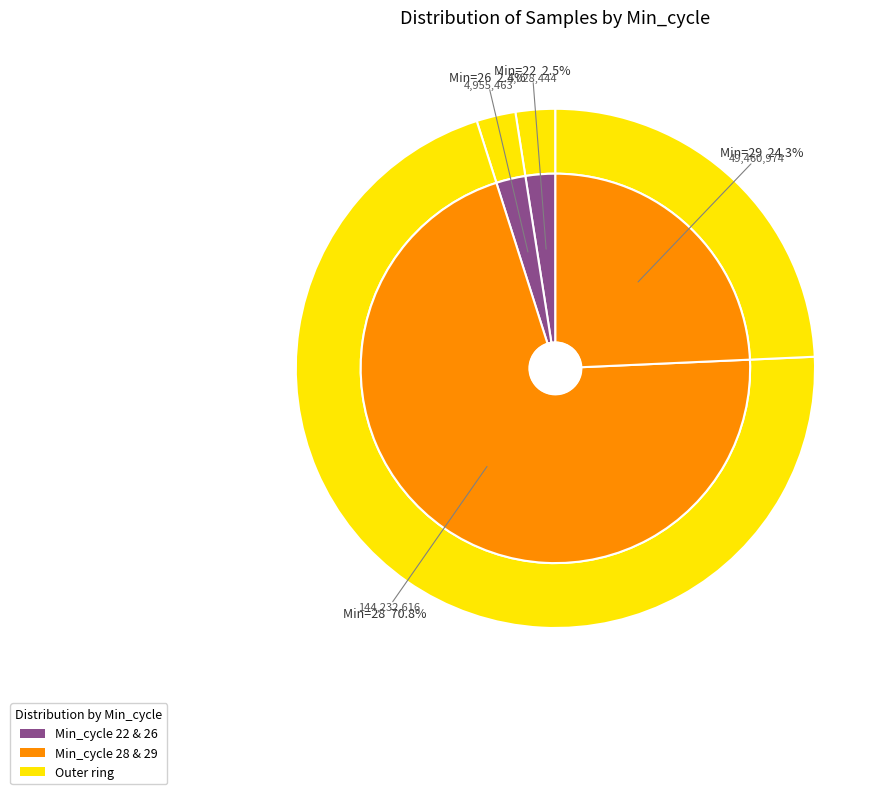

How many segments does this pie chart have?

4